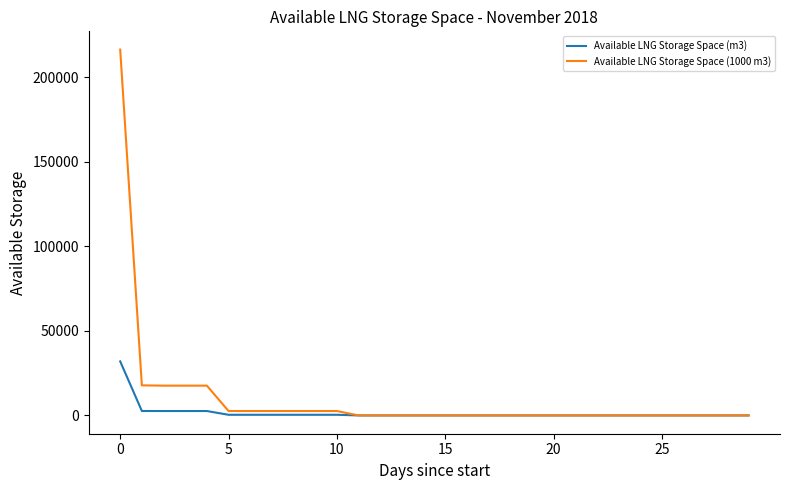

Rank the series by their maximum value, from highest to lowest.

Available LNG Storage Space (1000 m3), Available LNG Storage Space (m3)